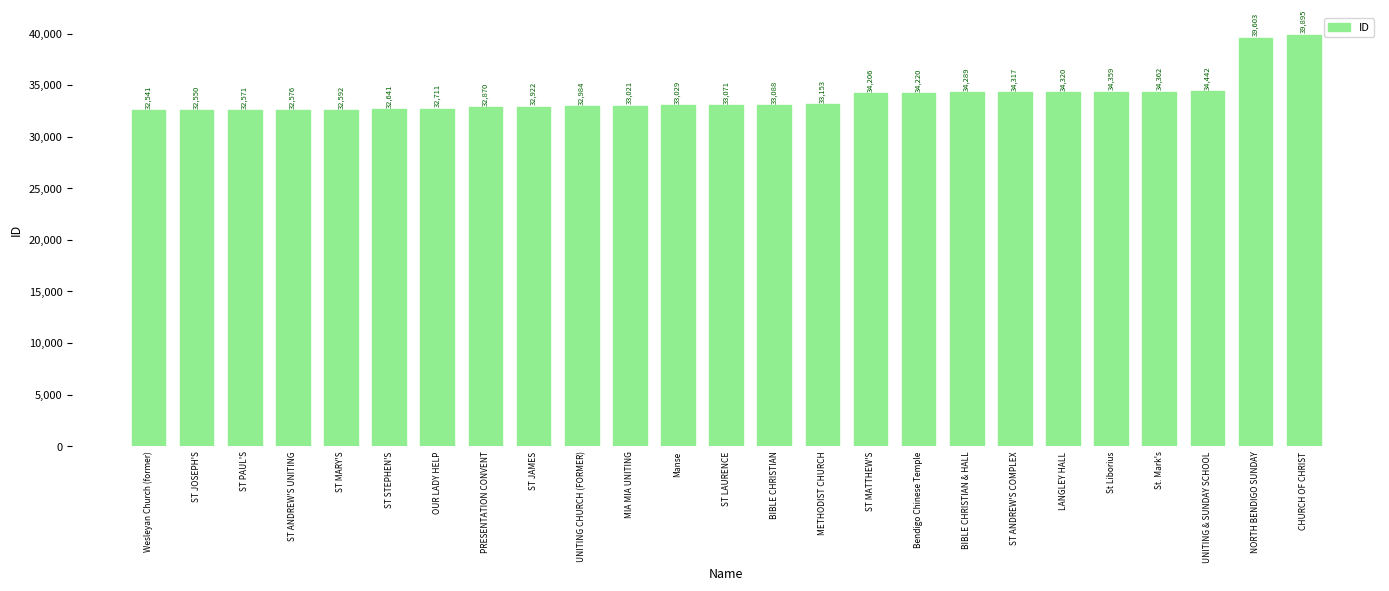

Are the bars grouped side by side (vs. stacked)?

No